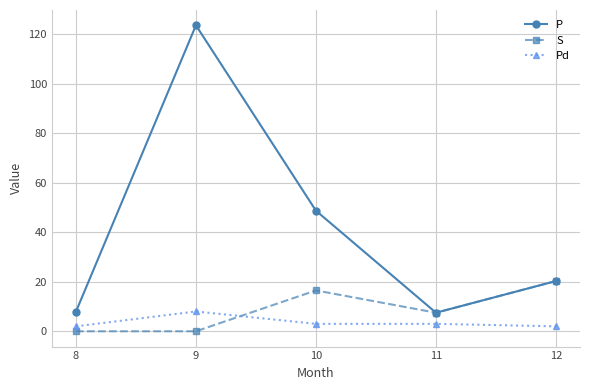

Which series has the largest total across all categories?

P